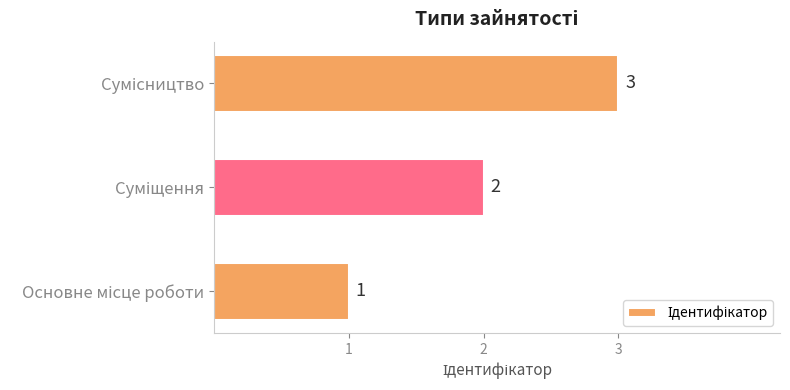

What is the greatest value displayed?

3